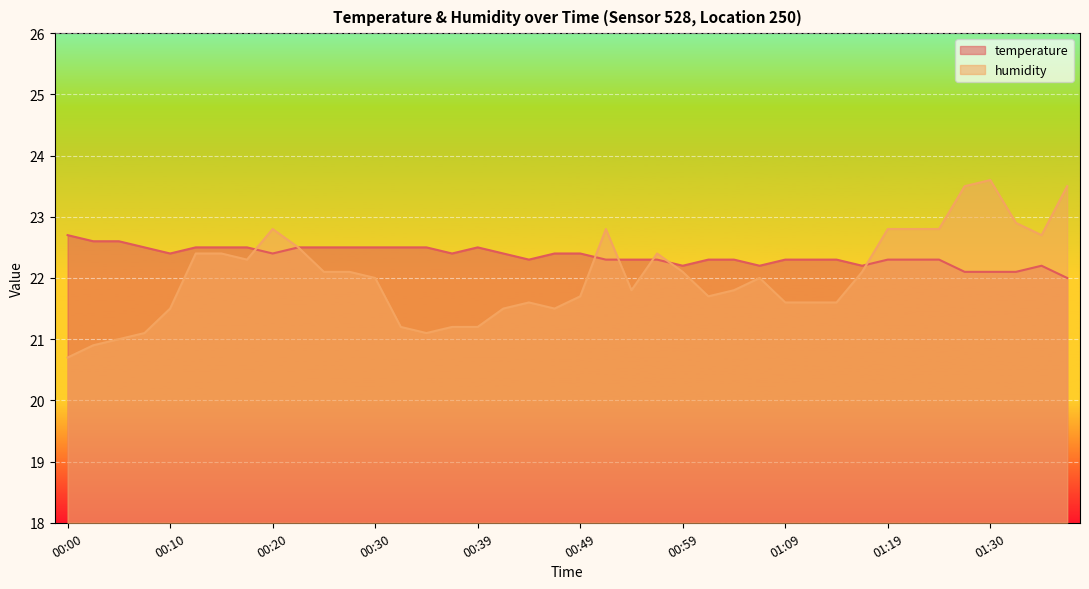

At which category does the chart reach its minimum across all series?

00:00